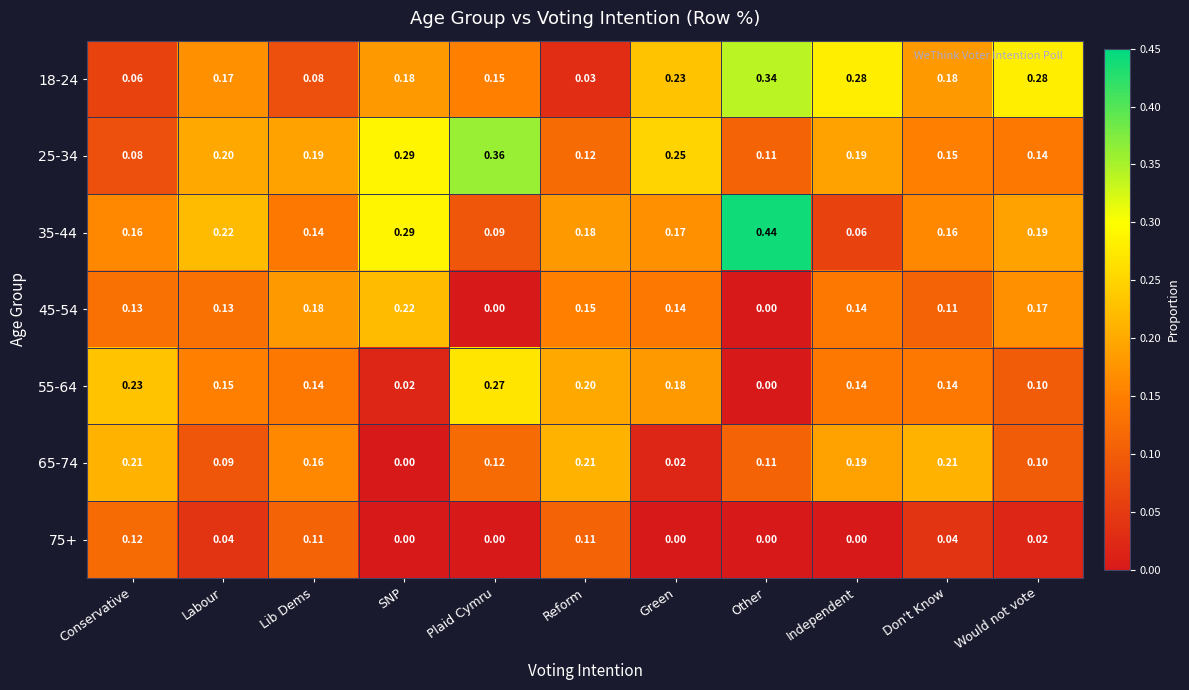

Is the value of 65-74 at Don't Know greater than the value of 75+ at Green?

Yes